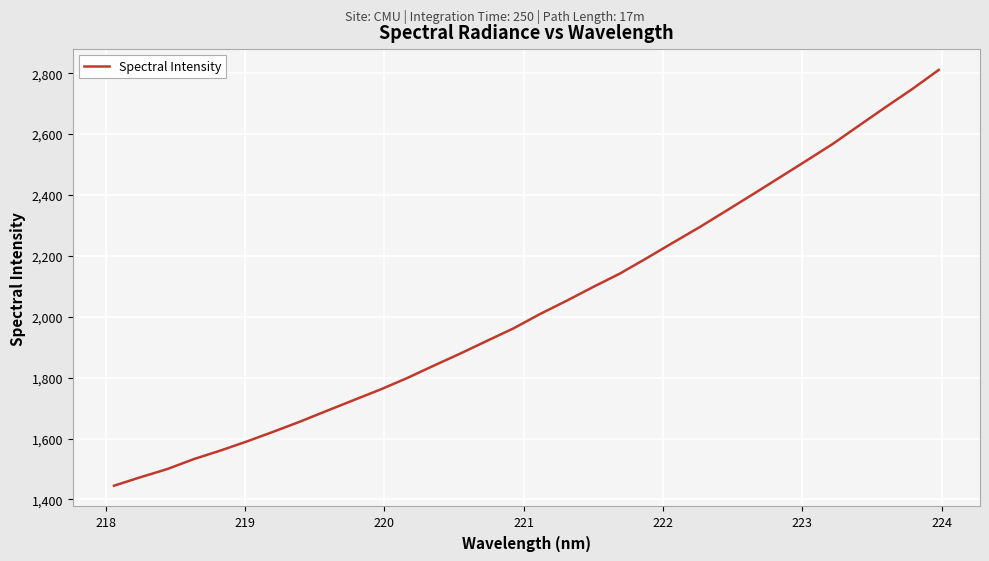

What is the smallest value displayed?

1445.0